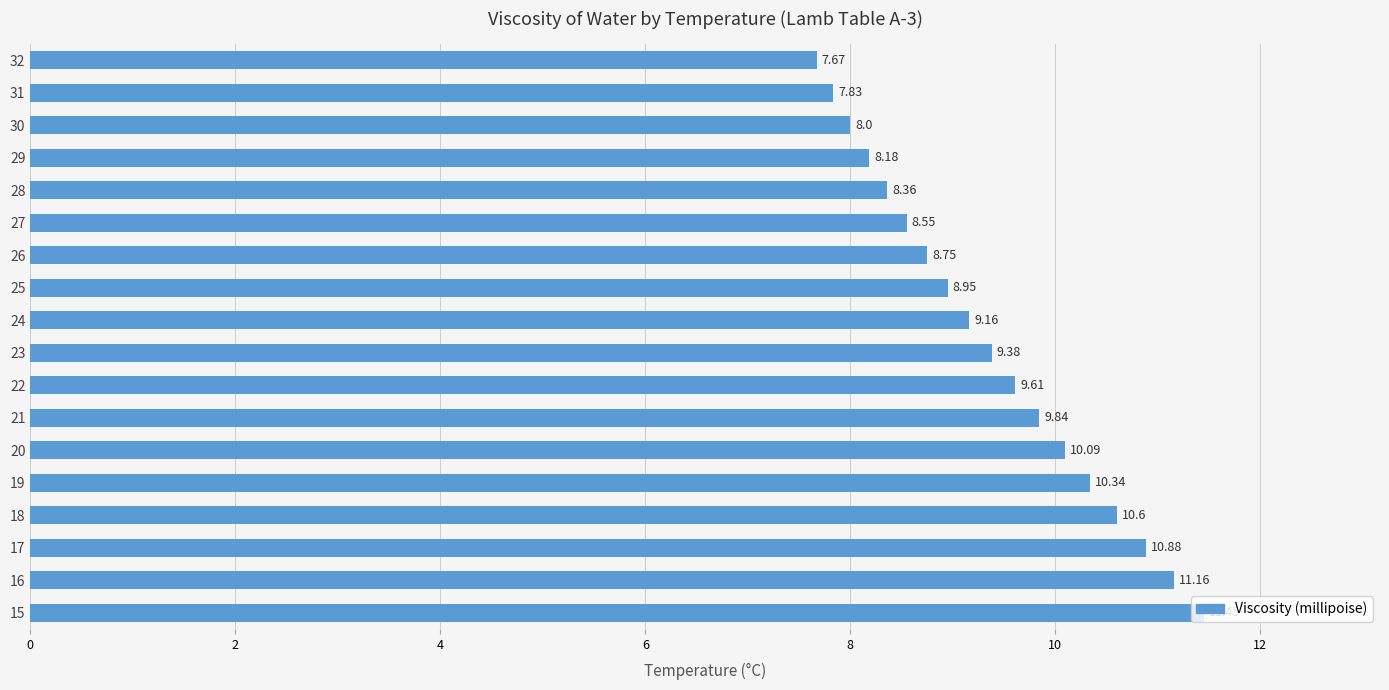

Are the bars grouped side by side (vs. stacked)?

No